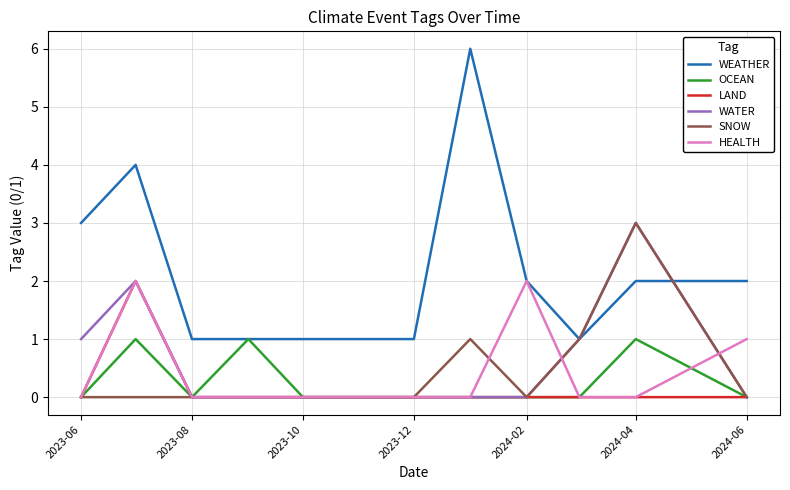

True or false: SNOW has more than 1 interior local peaks.

True